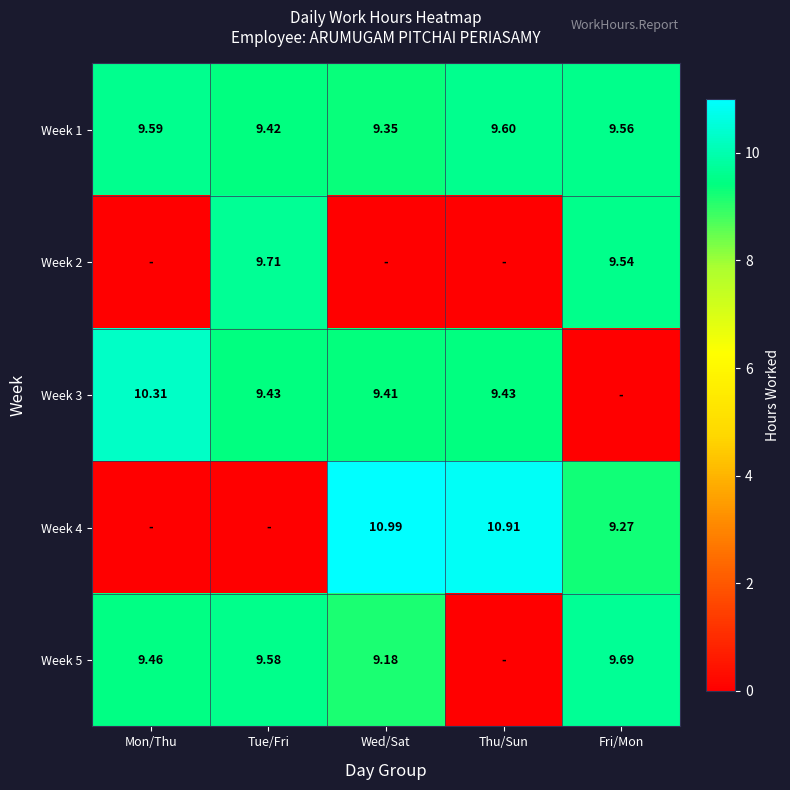

Is the value of Week 2 at Tue/Fri greater than the value of Week 1 at Mon/Thu?

Yes